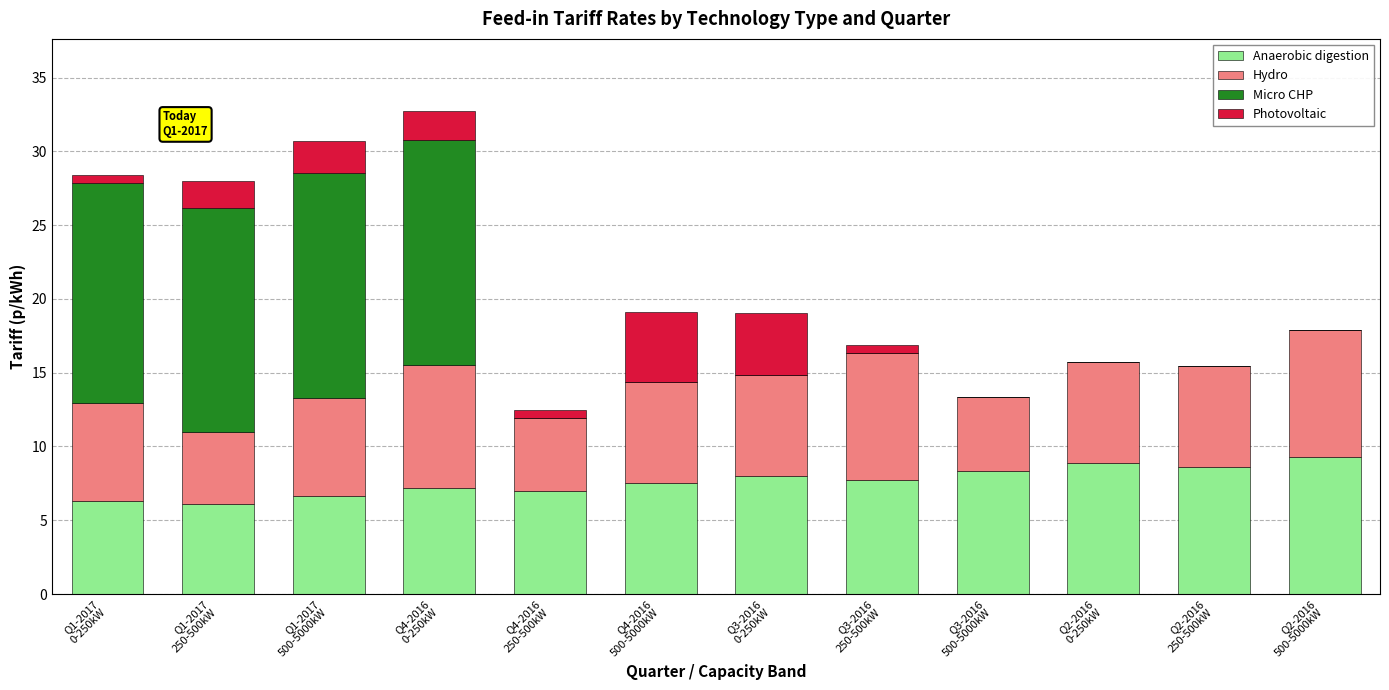

True or false: Anaerobic digestion has a value of 7.5 at Q4-2016
500-5000kW.

True